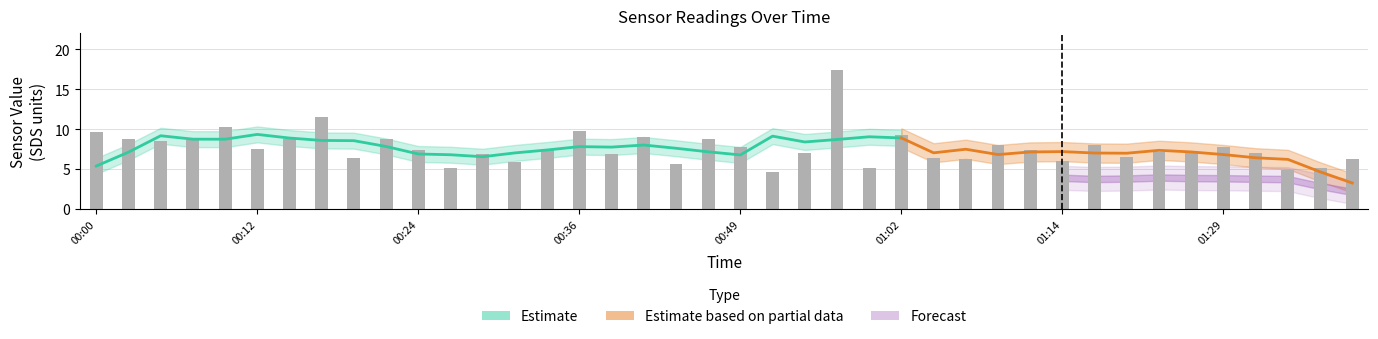

What is the spread (max minus min) of values at 2023/07/05 00:00:17?

9.6